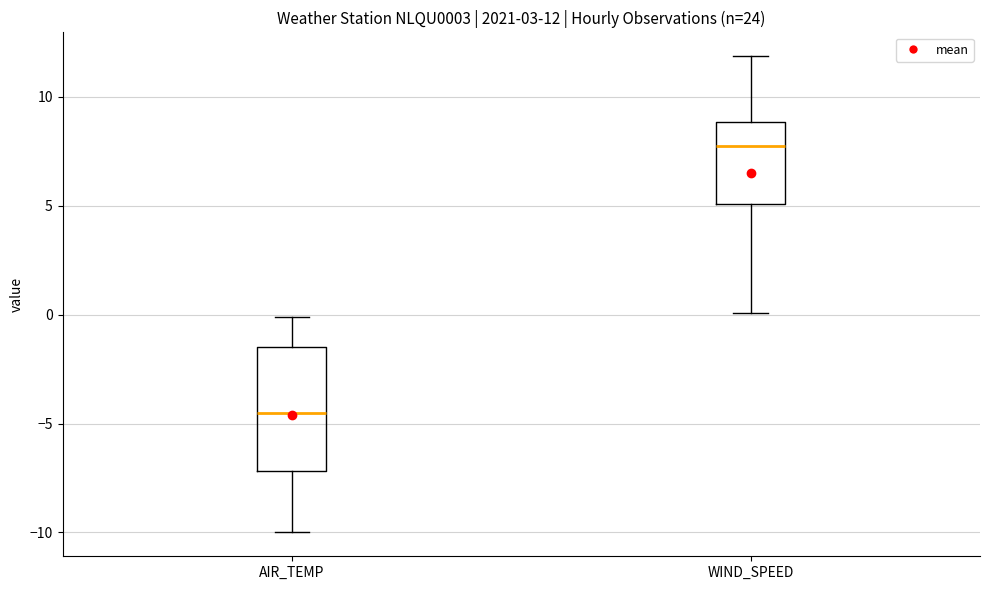

Which box's median line is the highest?

WIND_SPEED